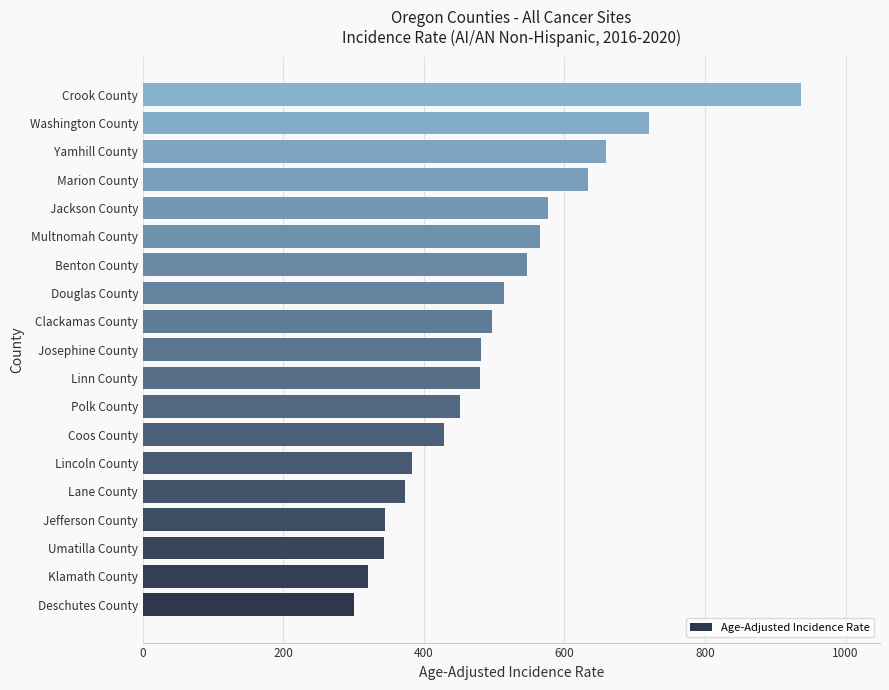

The chart shows a value of 301.6 at Washington County. True or false?

False